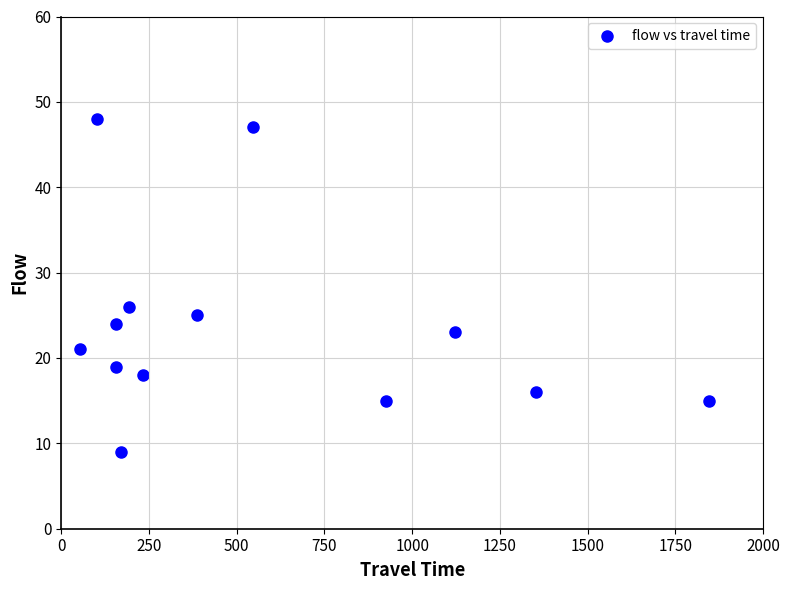

What is the range of X values (max minus min)?

1794